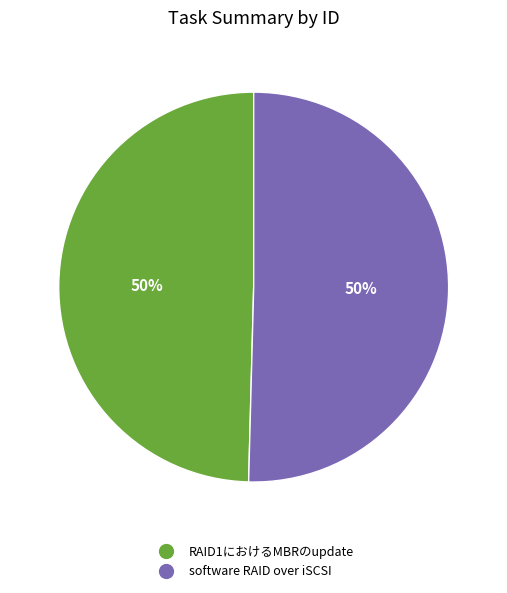

To the nearest percent, what is the average slice percentage?

50%